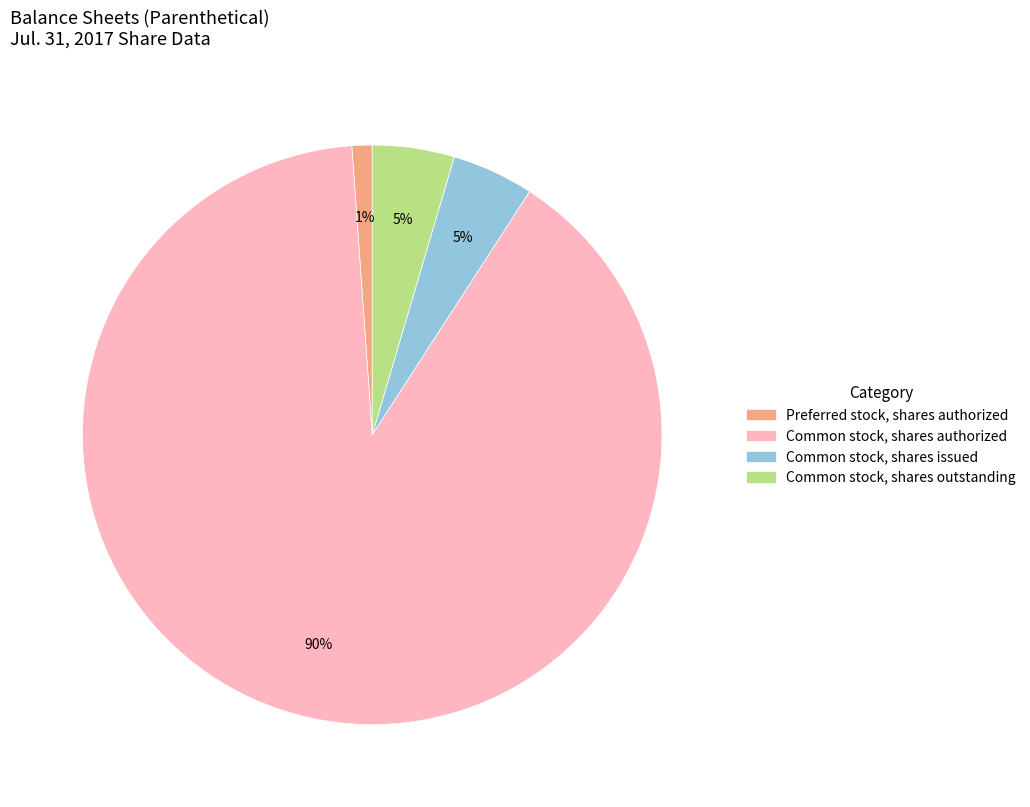

Is there any slice that represents more than half of the pie?

Yes